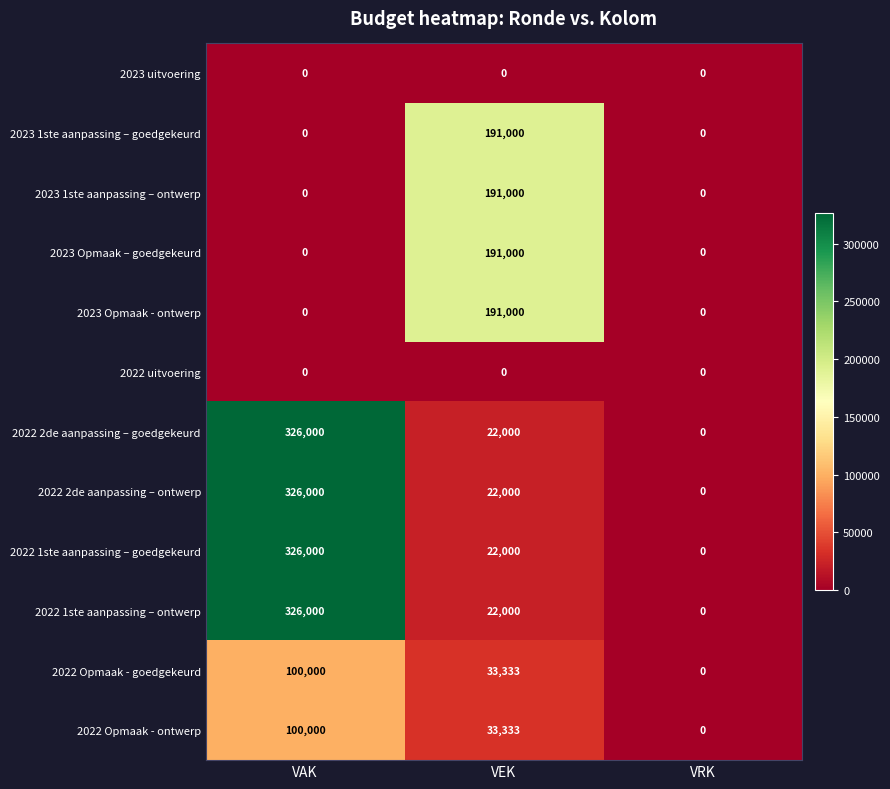

The value of 2023 Opmaak – goedgekeurd at VEK is 191000. True or false?

True